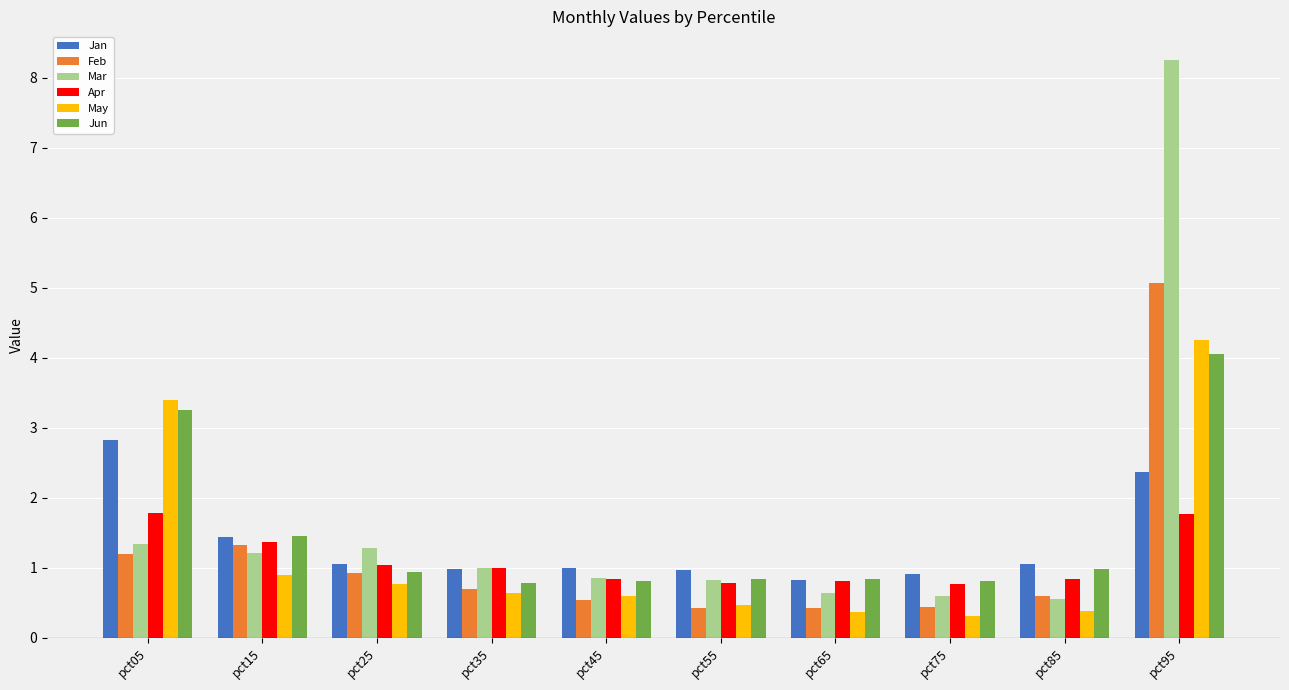

What is the total value across all series at pct15?

7.7